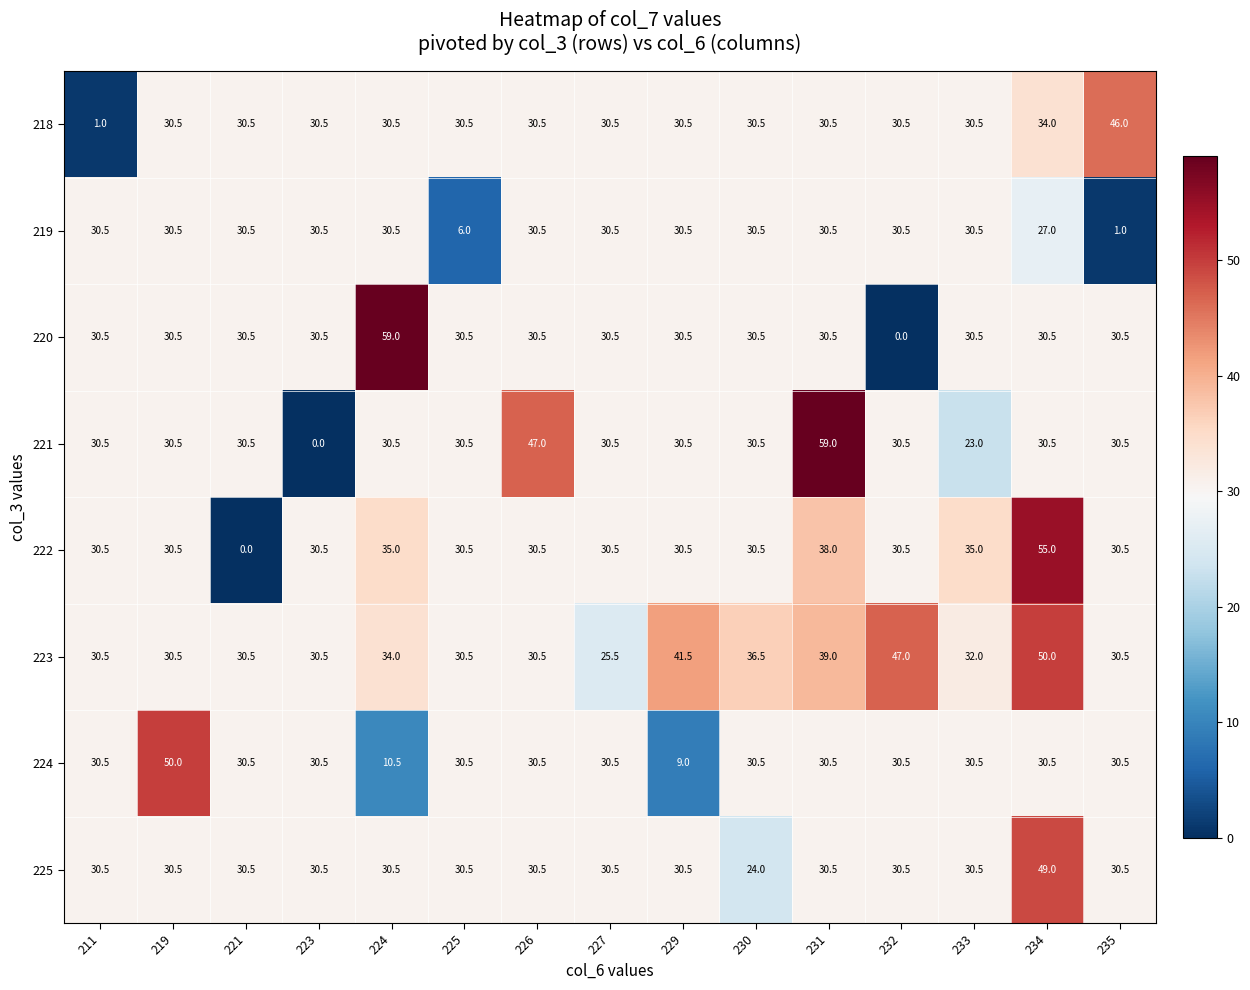

What is the maximum value shown in the chart?

59.0